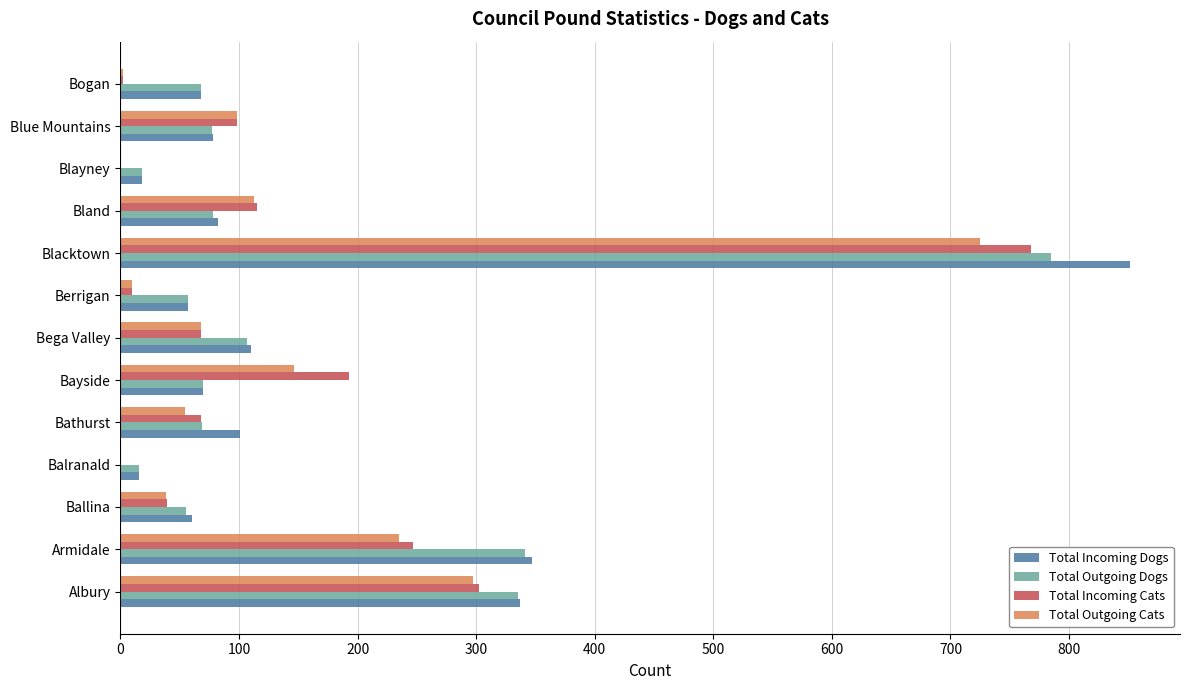

At which label does Total Outgoing Dogs reach its peak?

Blacktown